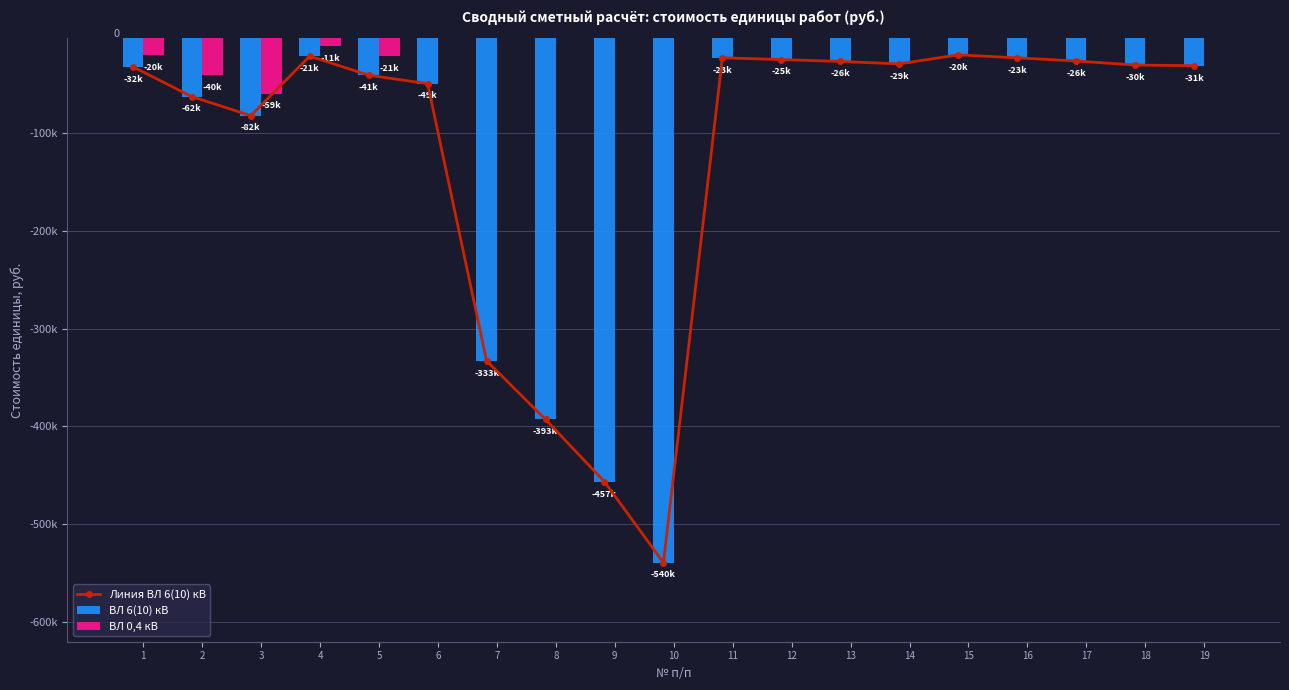

What is the smallest value displayed?

-539509